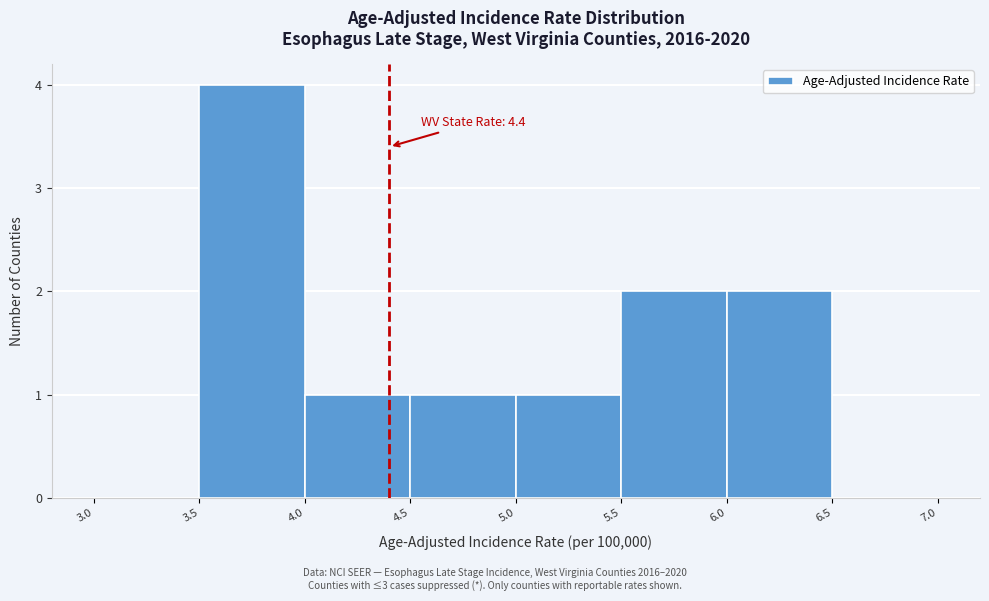

Over which range of the x-axis is the bar tallest?

3.5 to 4.0